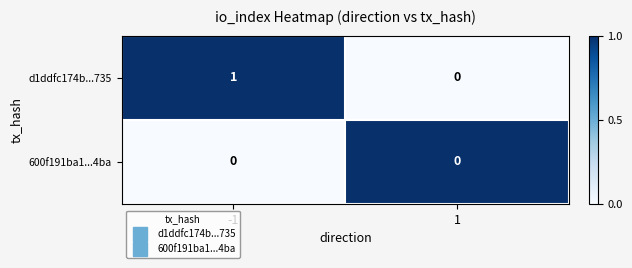

Is the value of 600f191ba1...4ba at 1 greater than the value of d1ddfc174b...735 at -1?

No